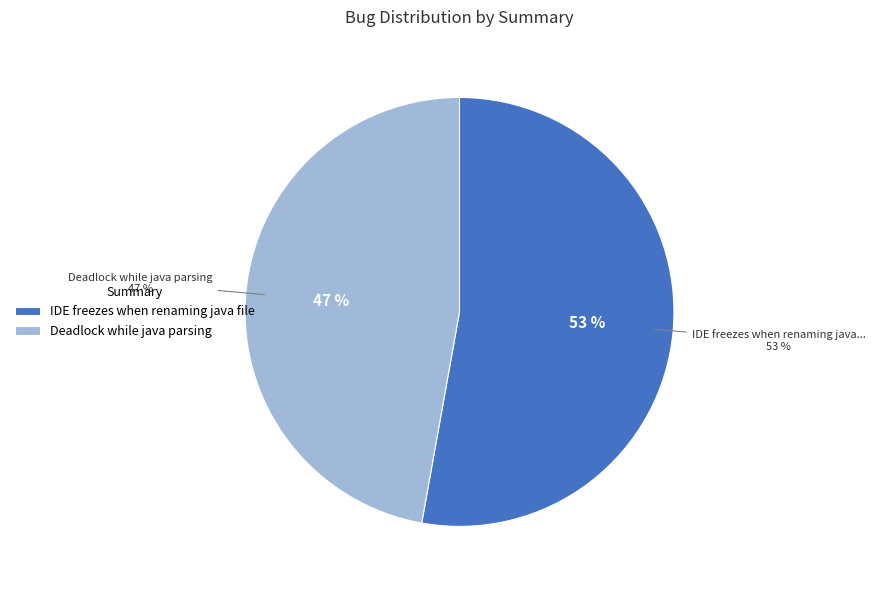

Is Deadlock while java parsing the majority of the pie?

No